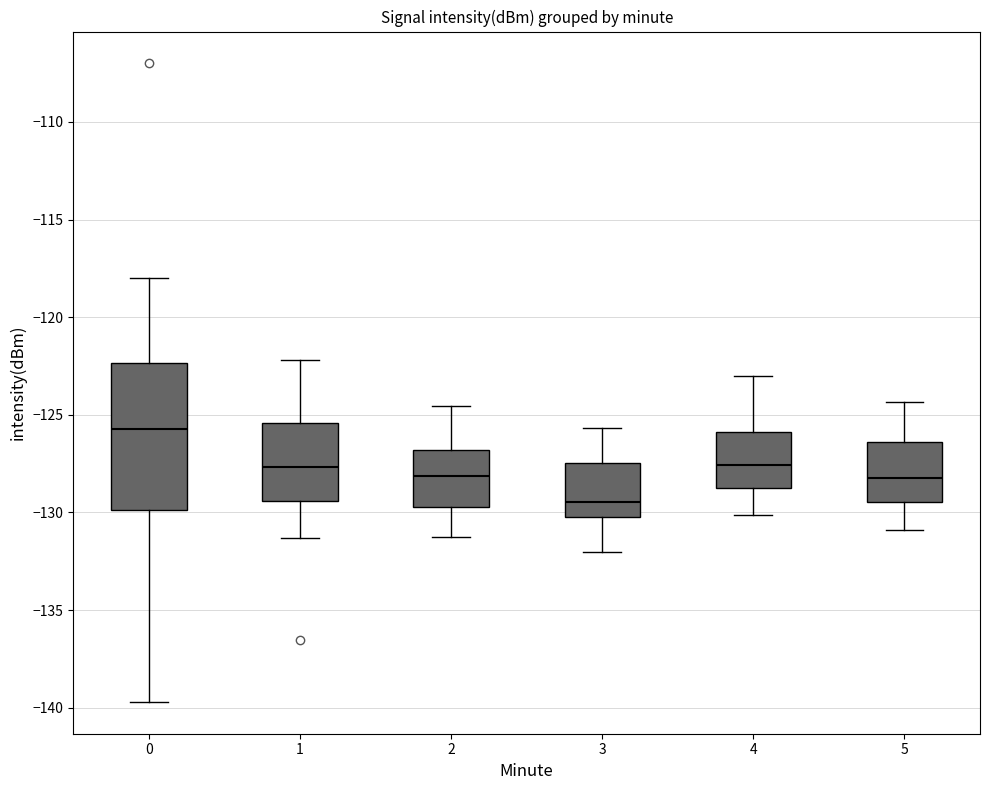

Which box has the lowest median line?

3